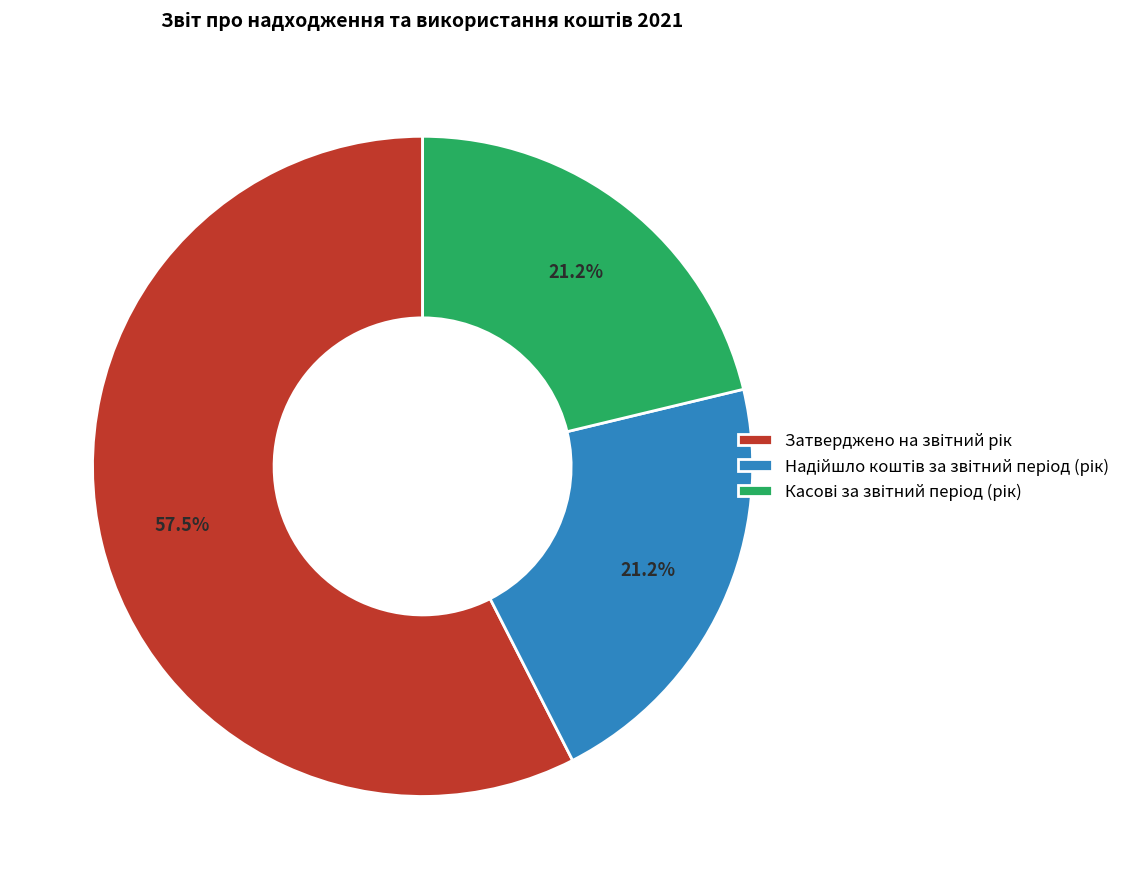

Is there a majority slice in this chart?

Yes